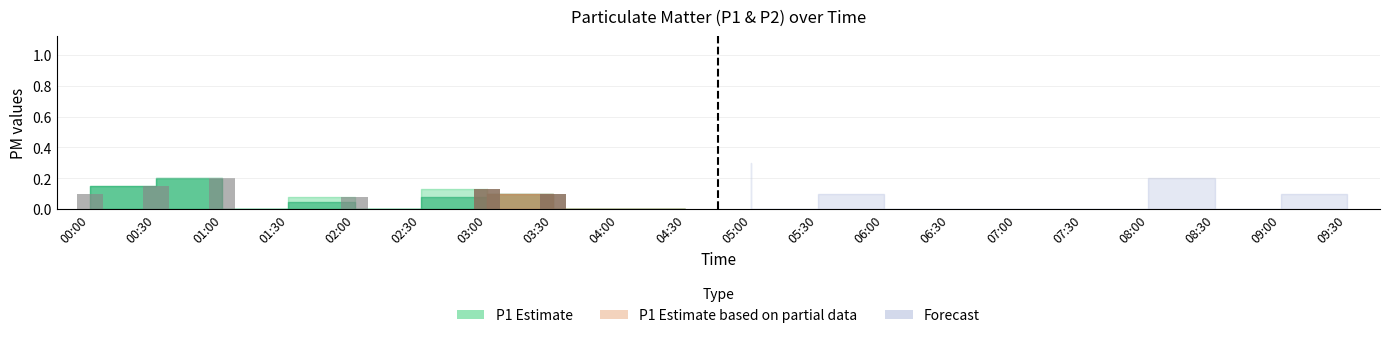

At which label does Forecast reach its minimum?

00:00